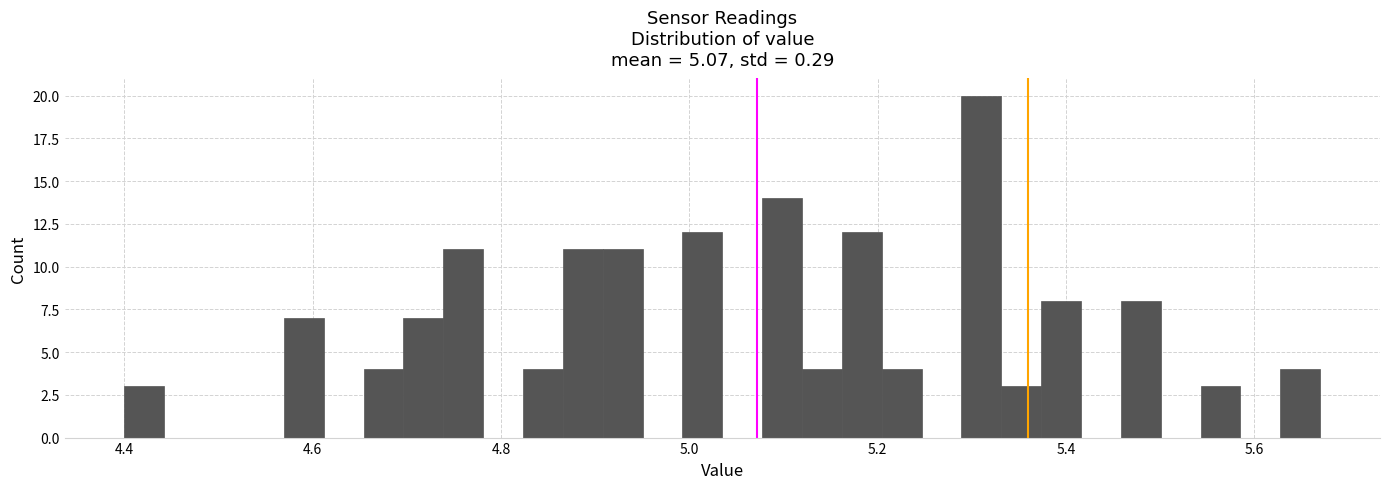

Around what value on the x-axis is the tallest bar? Give the approximate position of its centre, as read against the axis.

5.32